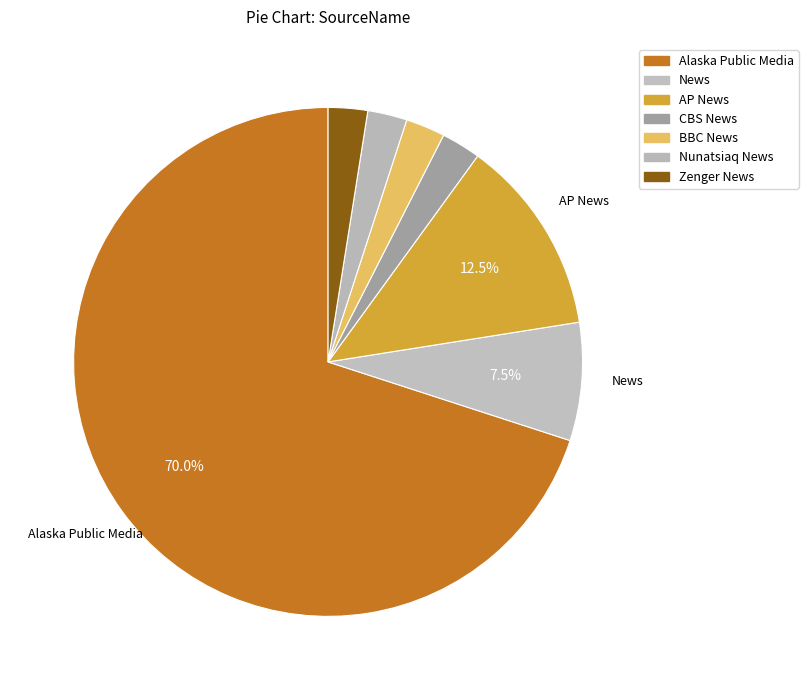

Is AP News the majority of the pie?

No